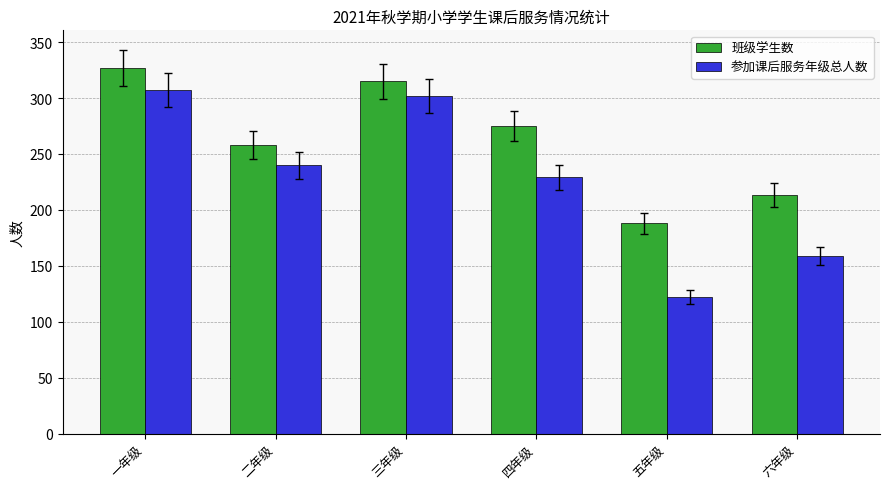

Which series has the largest range (max minus min)?

参加课后服务年级总人数